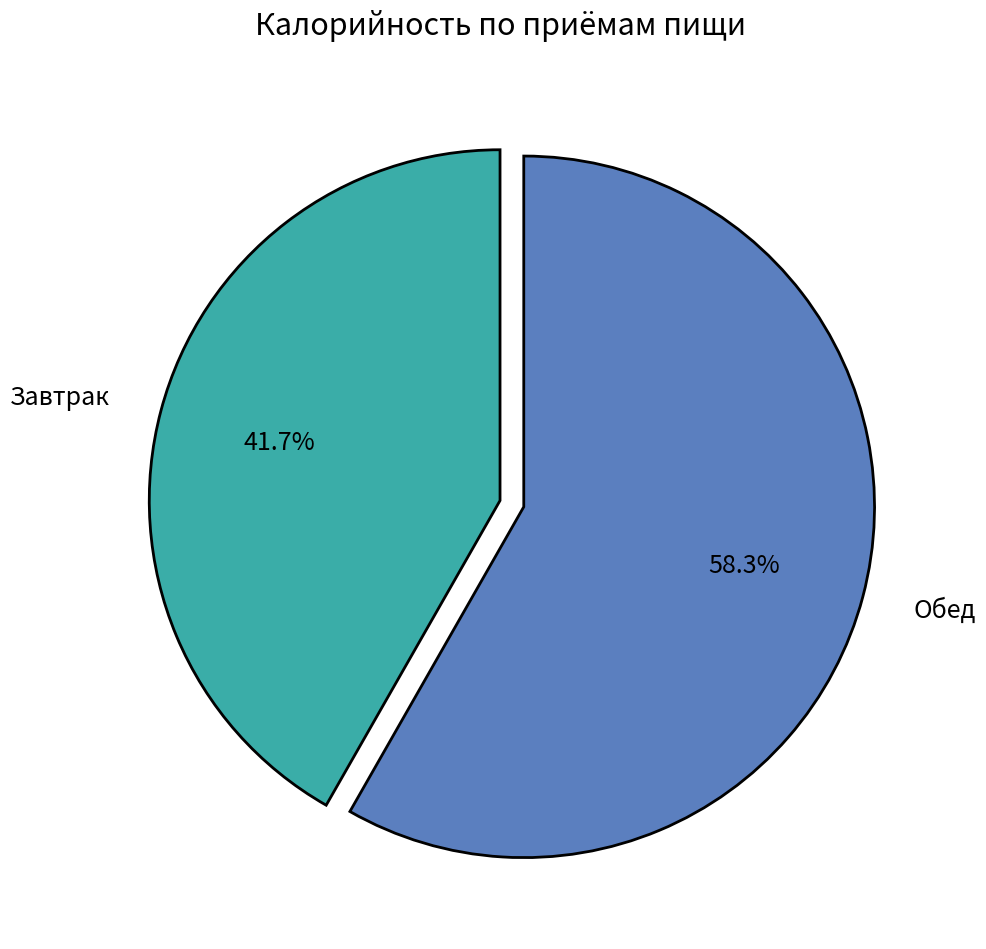

How many segments does this pie chart have?

2